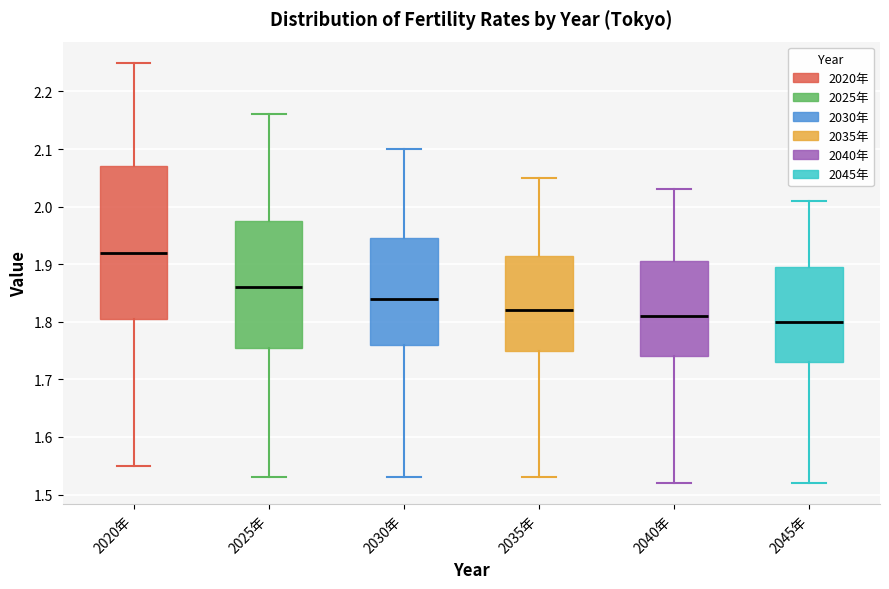

Reading left to right, read every box against the y-axis: the position of its median line, the range the box covers, and the ends of its whiskers. The values are not printed on the chart, so give them approximately, as read against the axis.

2020年: median 1.92, box 1.81 to 2.07, whiskers 1.55 to 2.25
2025年: median 1.86, box 1.76 to 1.98, whiskers 1.53 to 2.16
2030年: median 1.84, box 1.76 to 1.95, whiskers 1.53 to 2.10
2035年: median 1.82, box 1.75 to 1.92, whiskers 1.53 to 2.05
2040年: median 1.81, box 1.74 to 1.91, whiskers 1.52 to 2.03
2045年: median 1.80, box 1.73 to 1.90, whiskers 1.52 to 2.01